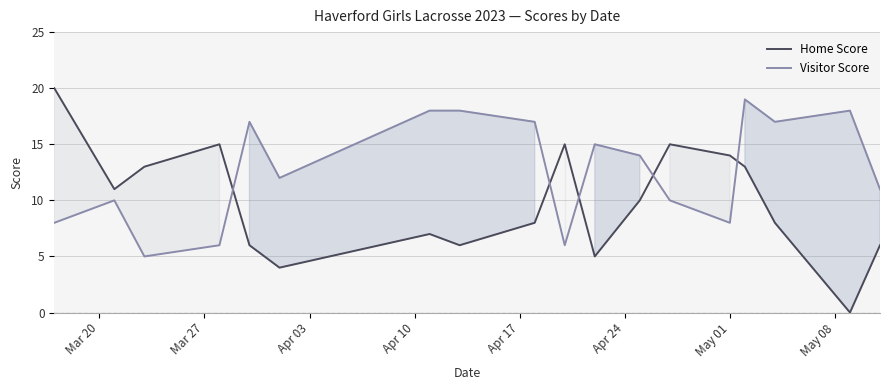

What is the difference between the maximum and minimum values in the Visitor Score series?

14